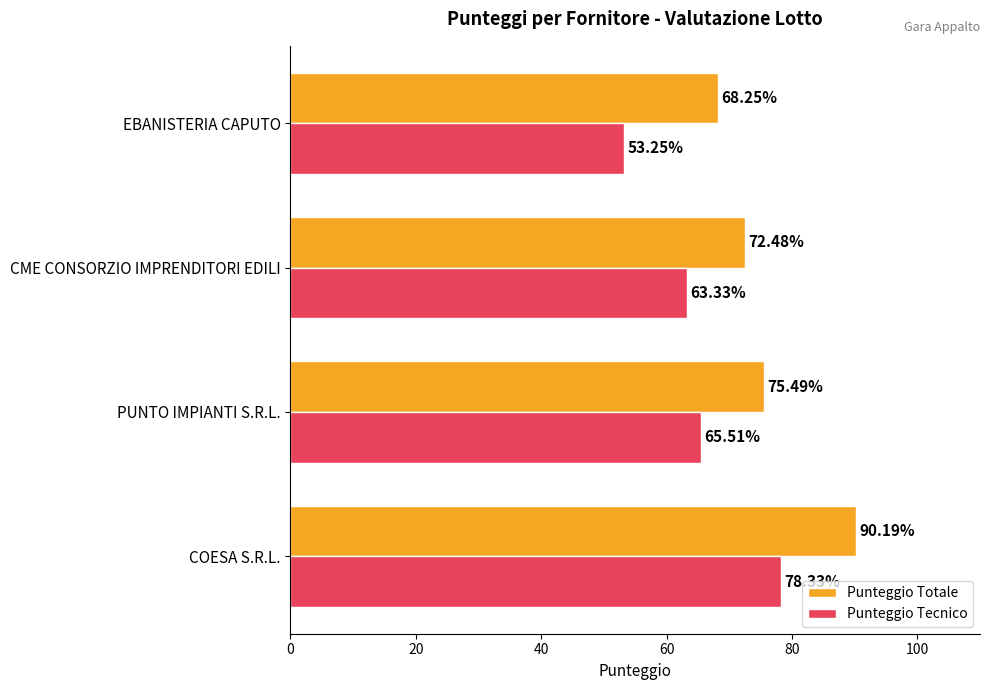

Rank the categories by Punteggio Totale value from lowest to highest.

EBANISTERIA CAPUTO, CME CONSORZIO IMPRENDITORI EDILI, PUNTO IMPIANTI S.R.L., COESA S.R.L.